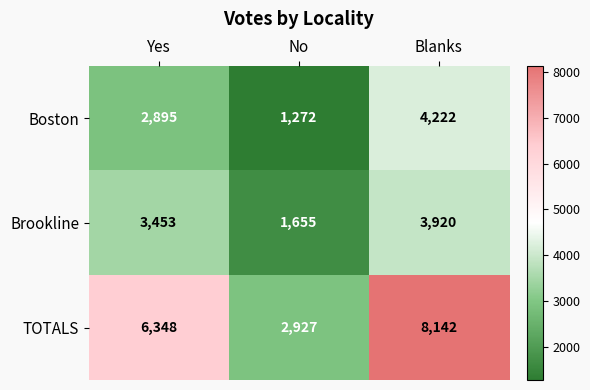

Where is Brookline nearest to the value 2787?

Yes